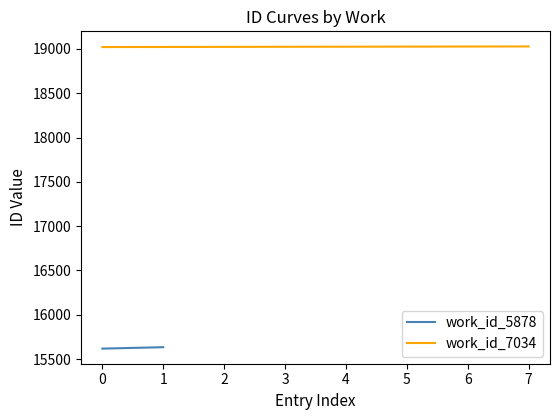

What position from the right is 0?

7